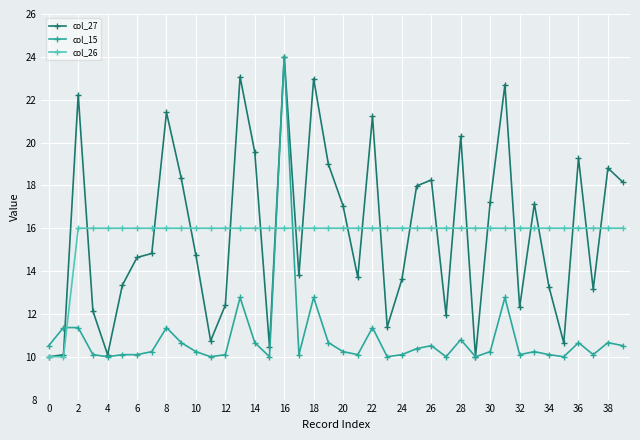

What is the value of the col_26 point at the 23rd from the left?

16.0